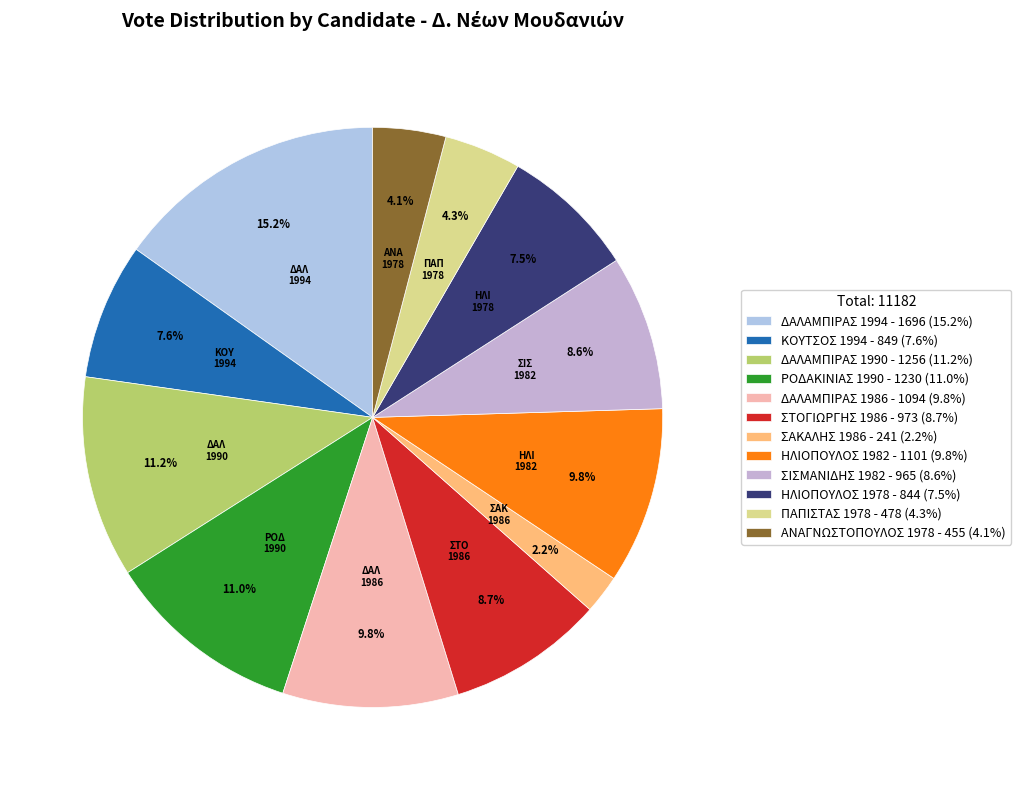

True or false: ΗΛΙΟΠΟΥΛΟΣ 1982 accounts for 3% of the total.

False